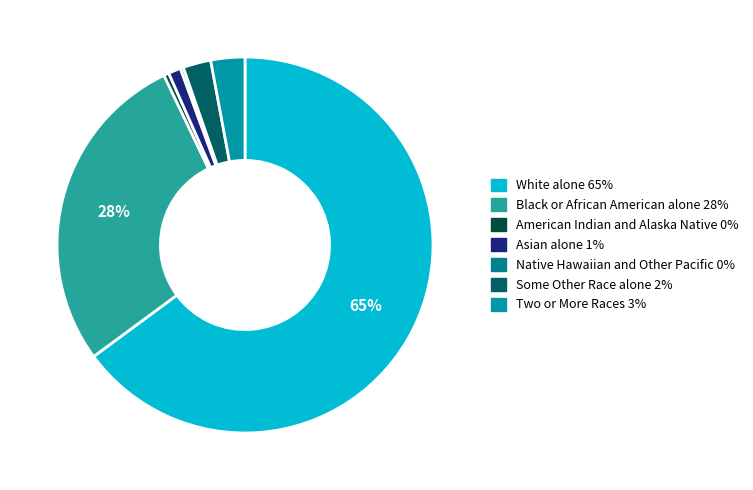

What percentage is the Two or More Races slice, to the nearest percent?

3%